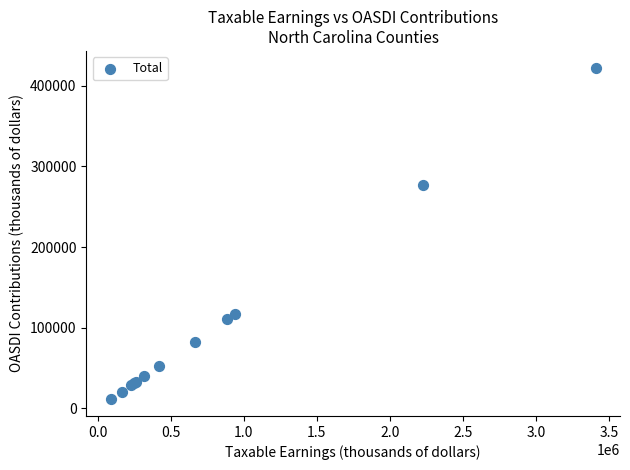

What Y value in the scatter plot is closest to 216905?

276447